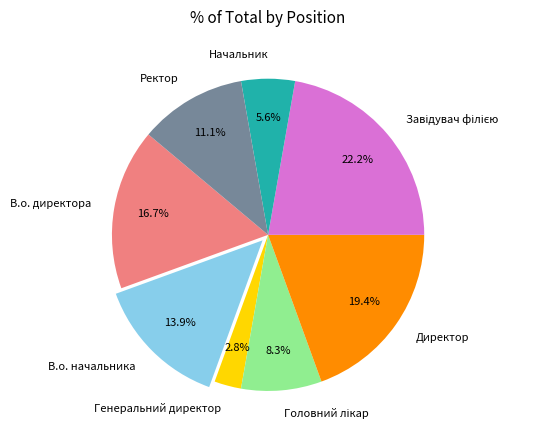

Which slice is the smallest?

Генеральний директор